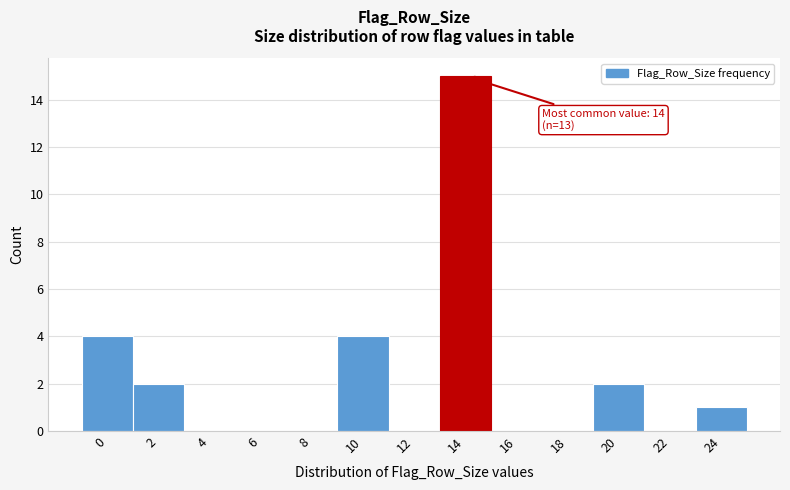

Reading left to right, what are all the values shown in this chart?

0=4	2=2	4=0	6=0	8=0	10=4	12=0	14=15	16=0	18=0	20=2	22=0	24=1